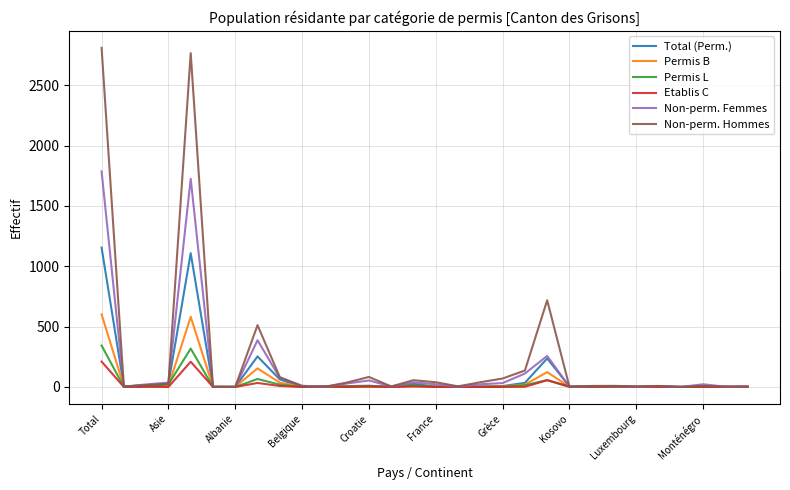

Rank the series by their maximum value, from highest to lowest.

Non-perm. Hommes, Non-perm. Femmes, Total (Perm.), Permis B, Permis L, Etablis C